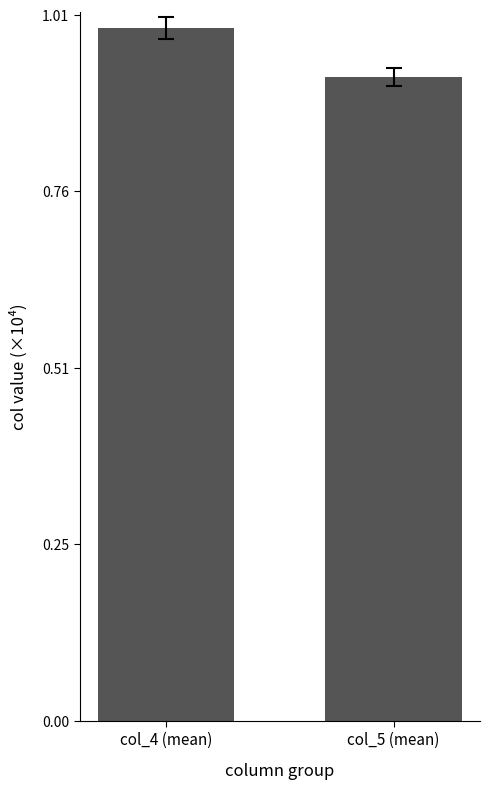

Are the bars horizontal?

No